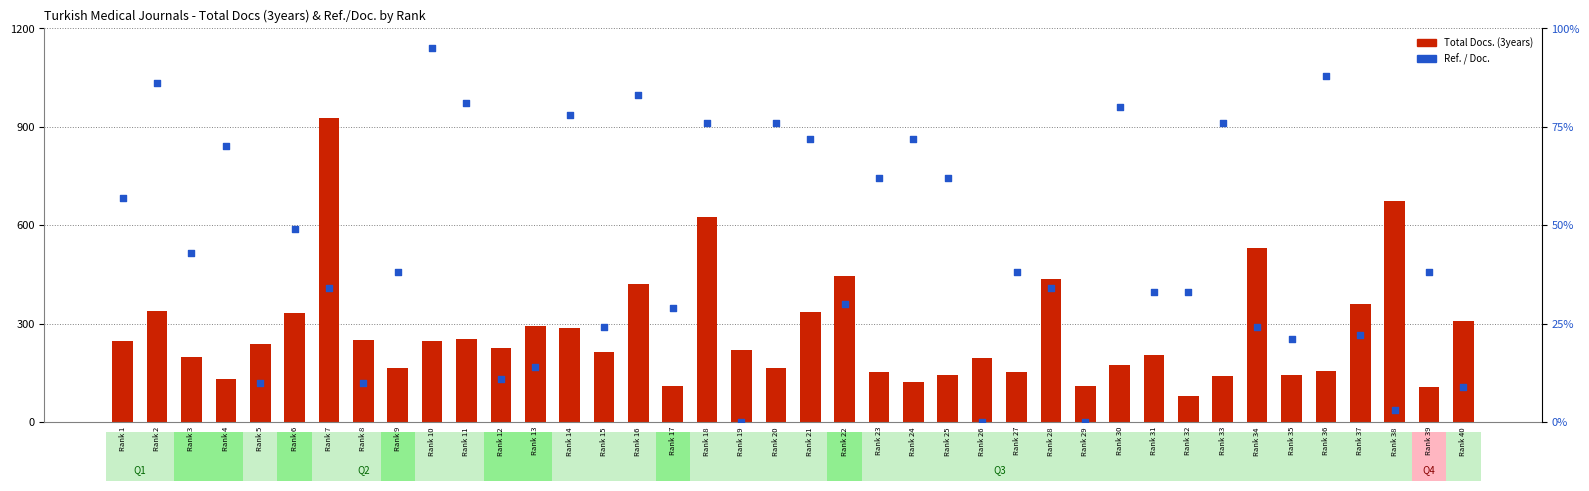

Is the value of Ref. / Doc. at Rank 14 greater than the value of Total Docs. (3years) at Rank 15?

No